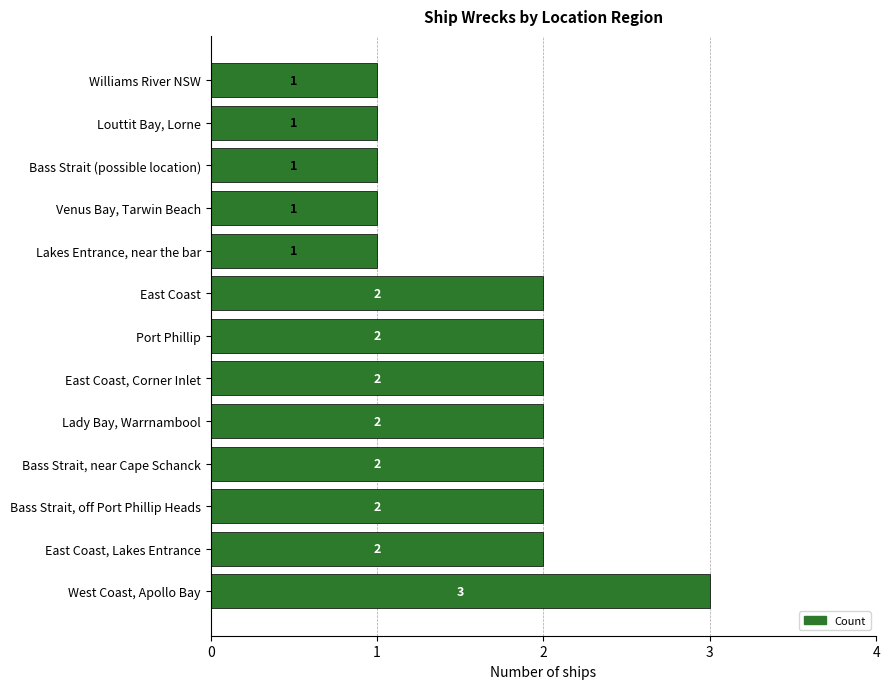

Reading top to bottom, extract all data points from this chart.

Williams River NSW=1	Louttit Bay, Lorne=1	Bass Strait (possible location)=1	Venus Bay, Tarwin Beach=1	Lakes Entrance, near the bar=1	East Coast=2	Port Phillip=2	East Coast, Corner Inlet=2	Lady Bay, Warrnambool=2	Bass Strait, near Cape Schanck=2	Bass Strait, off Port Phillip Heads=2	East Coast, Lakes Entrance=2	West Coast, Apollo Bay=3